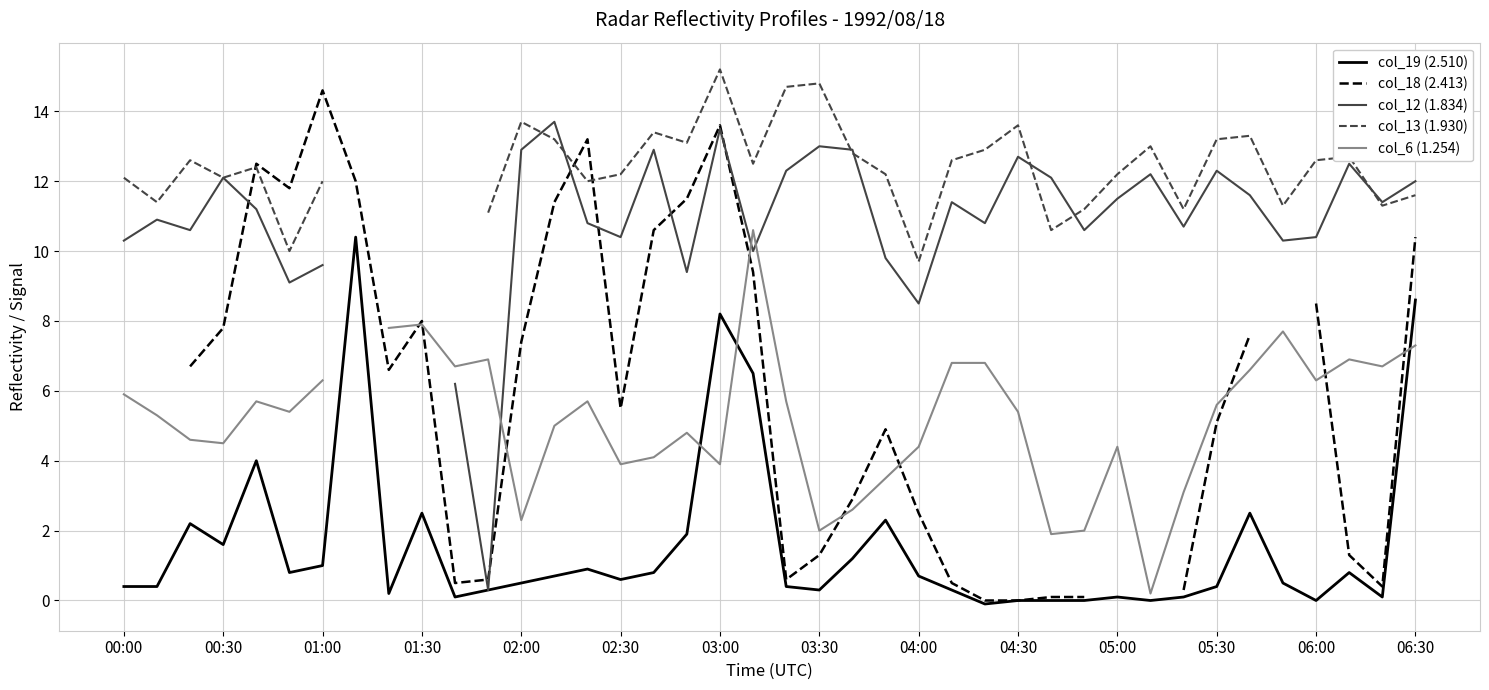

True or false: col_13 (1.930) and col_19 (2.510) intersect in this chart.

False